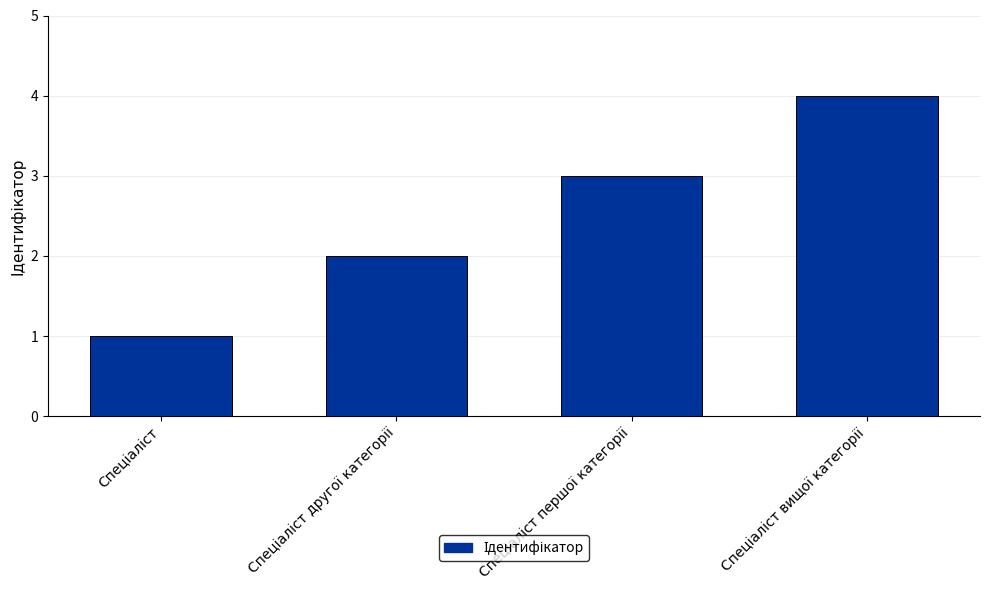

What is the greatest value displayed?

4